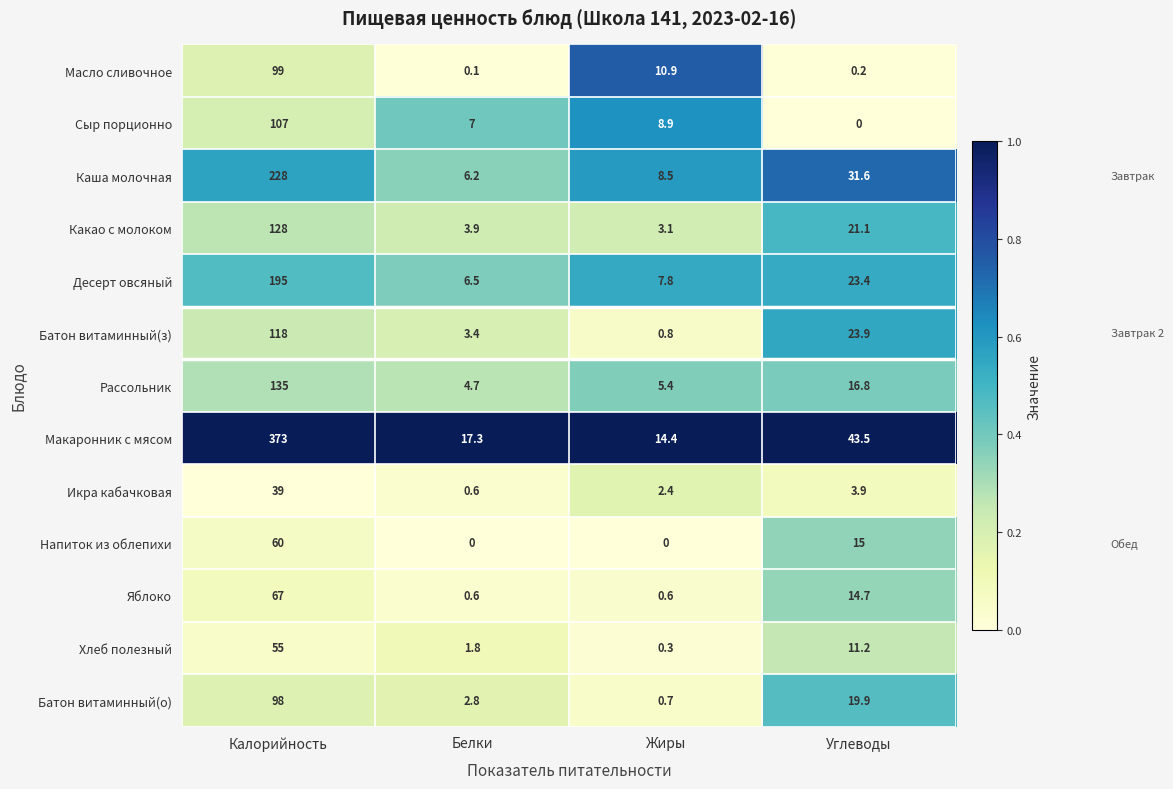

What is the difference between the maximum and minimum values in the Макаронник с мясом series?

358.6